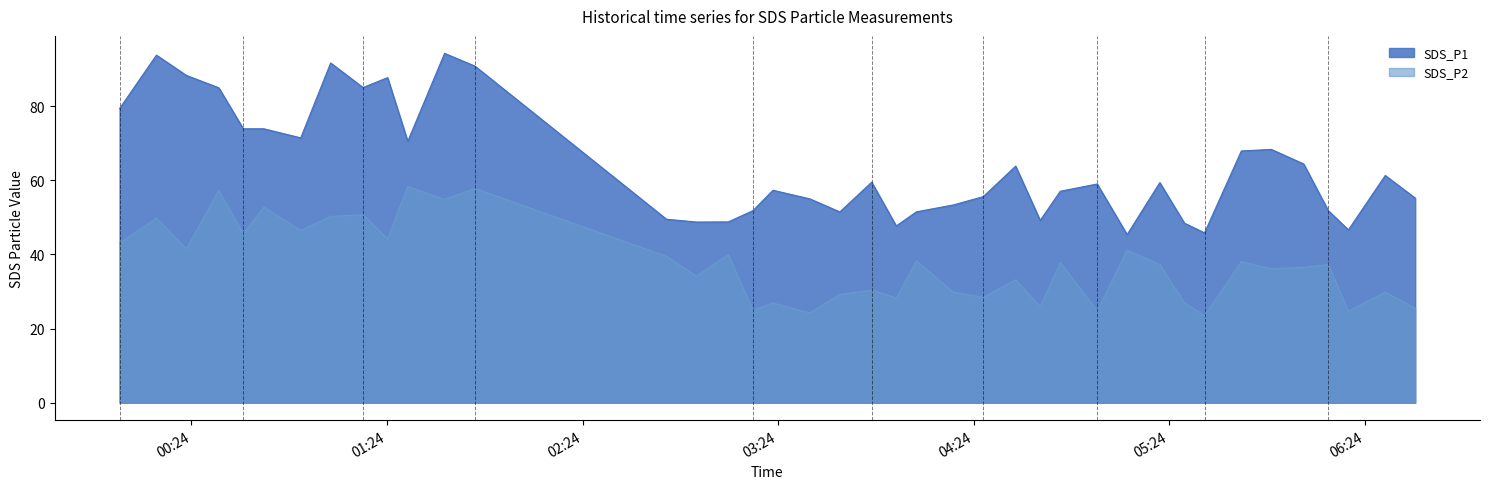

Between 21 and 22, which series saw the biggest shift?

SDS_P1